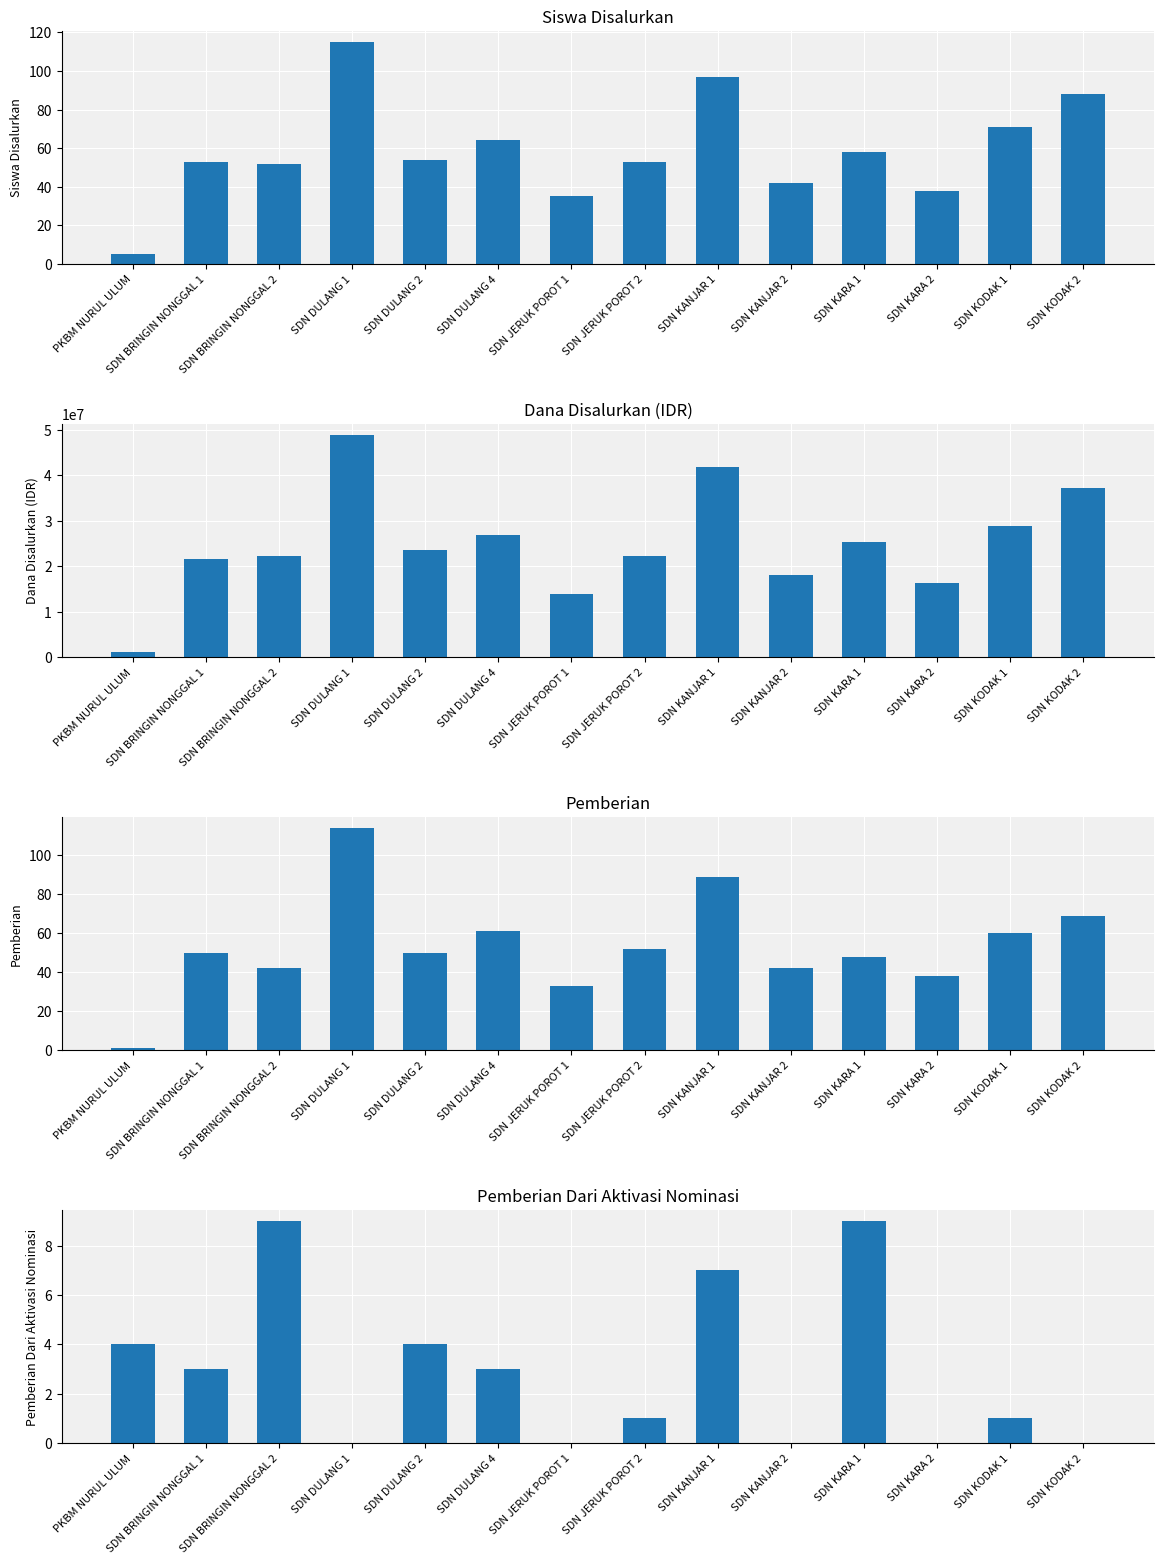

What is the difference between the maximum and minimum values in the Dana Disalurkan series?

47700000